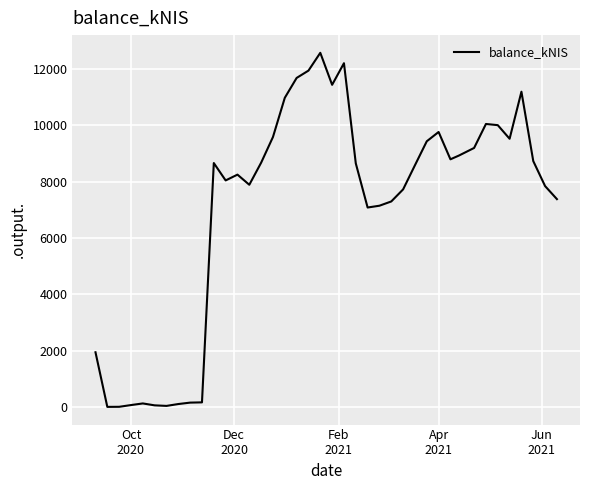

True or false: there are more than 2 points higher than both neighbors.

True